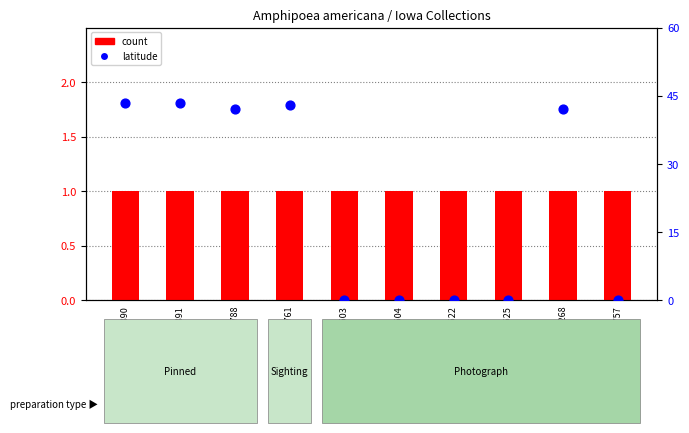

Which series reaches the minimum Y coordinate?

latitude